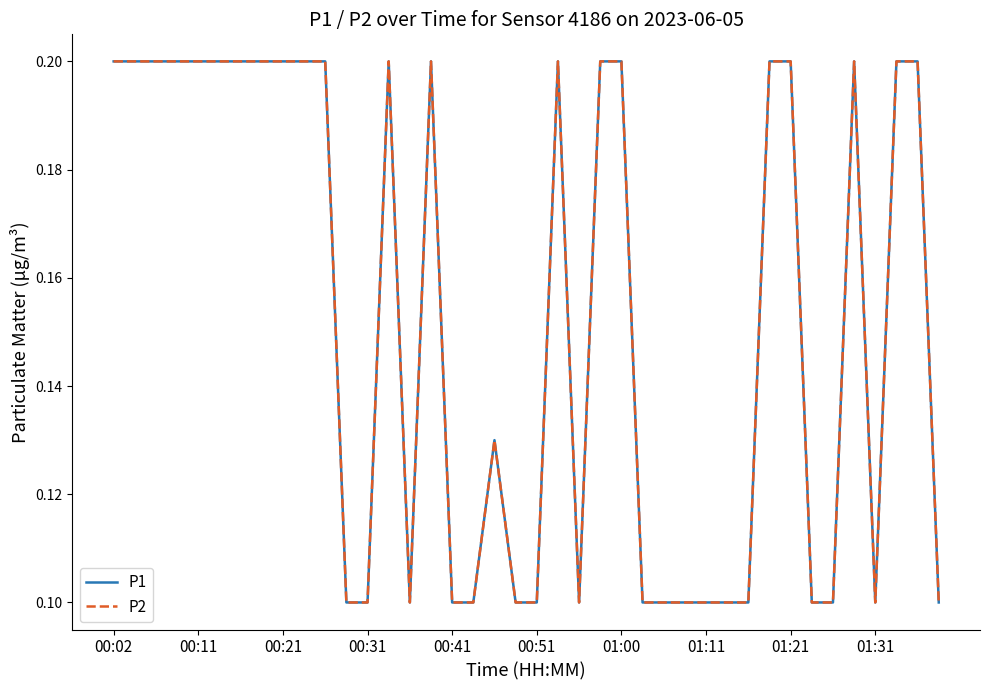

Does the chart have visible grid lines?

No